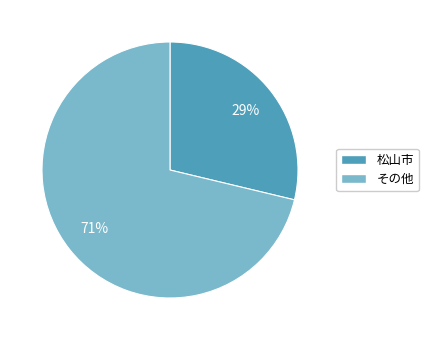

Does any single category account for the majority?

Yes